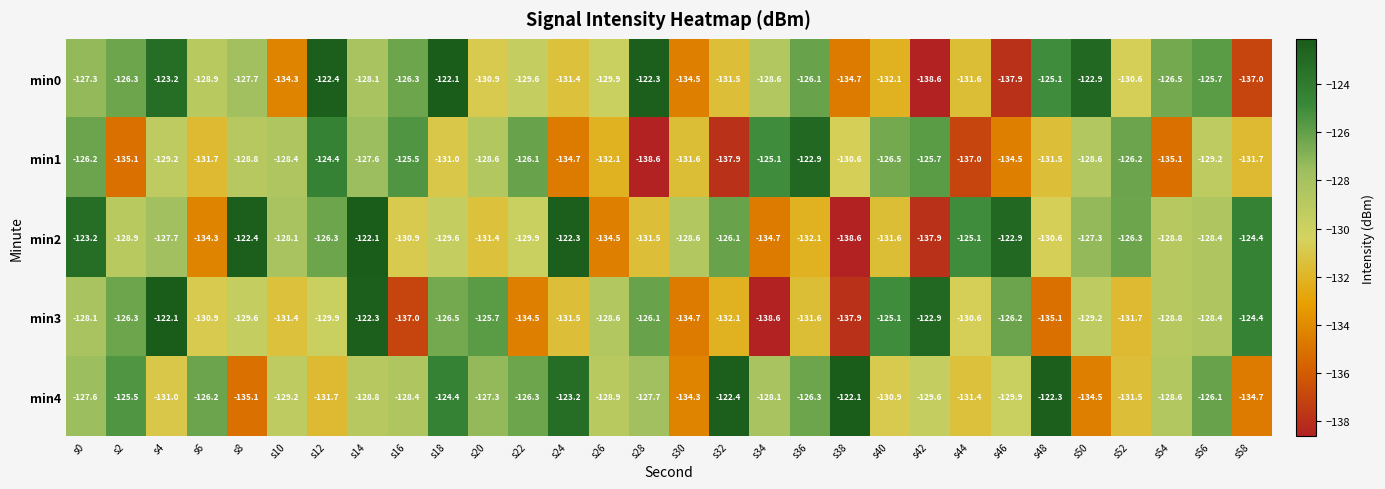

What is the difference between the maximum and second lowest values in the min4 series?

12.6